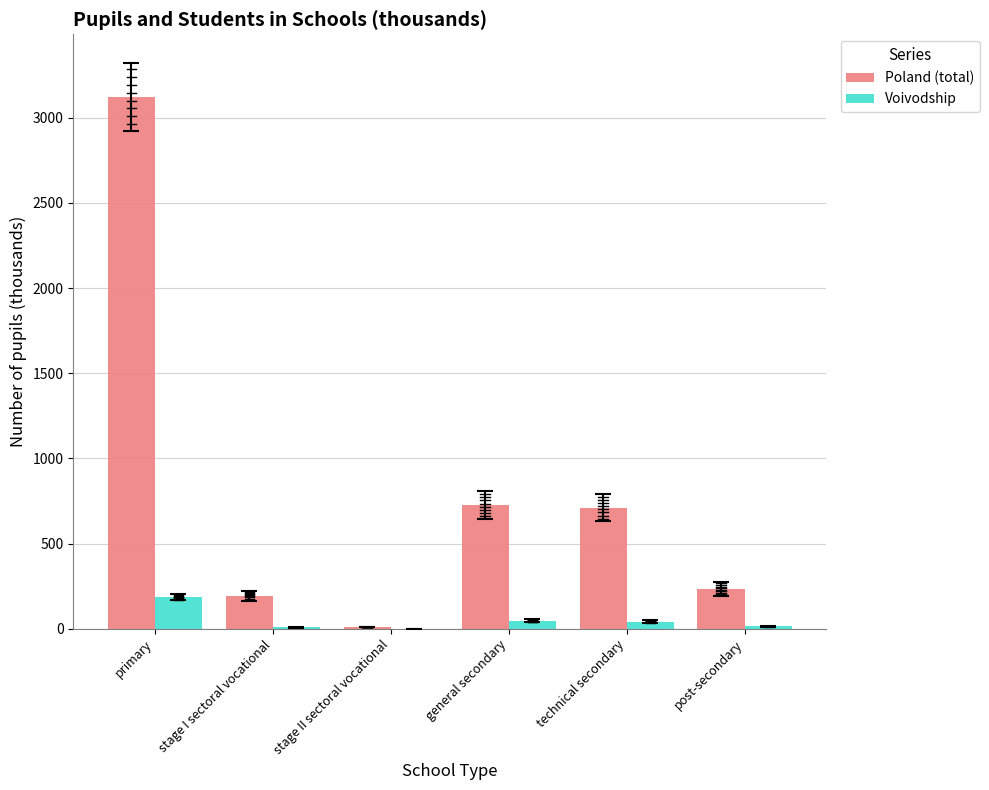

The value of Poland (total) at primary is 4720.5. True or false?

False